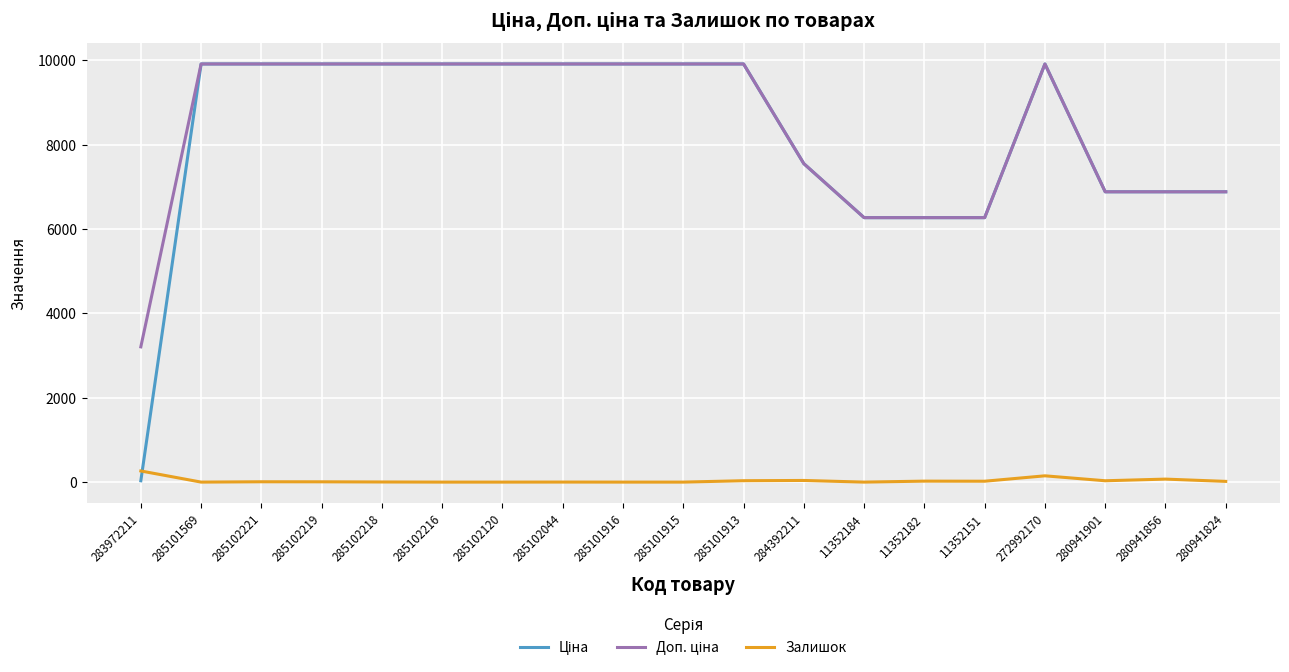

What is the maximum value for Залишок?

264.0